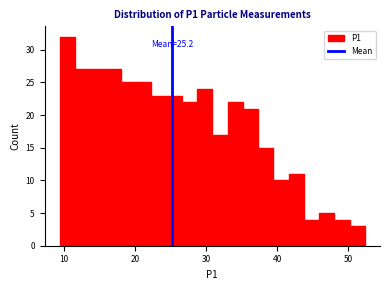

Read against the x-axis, roughly where is the centre of the tallest bar?

10